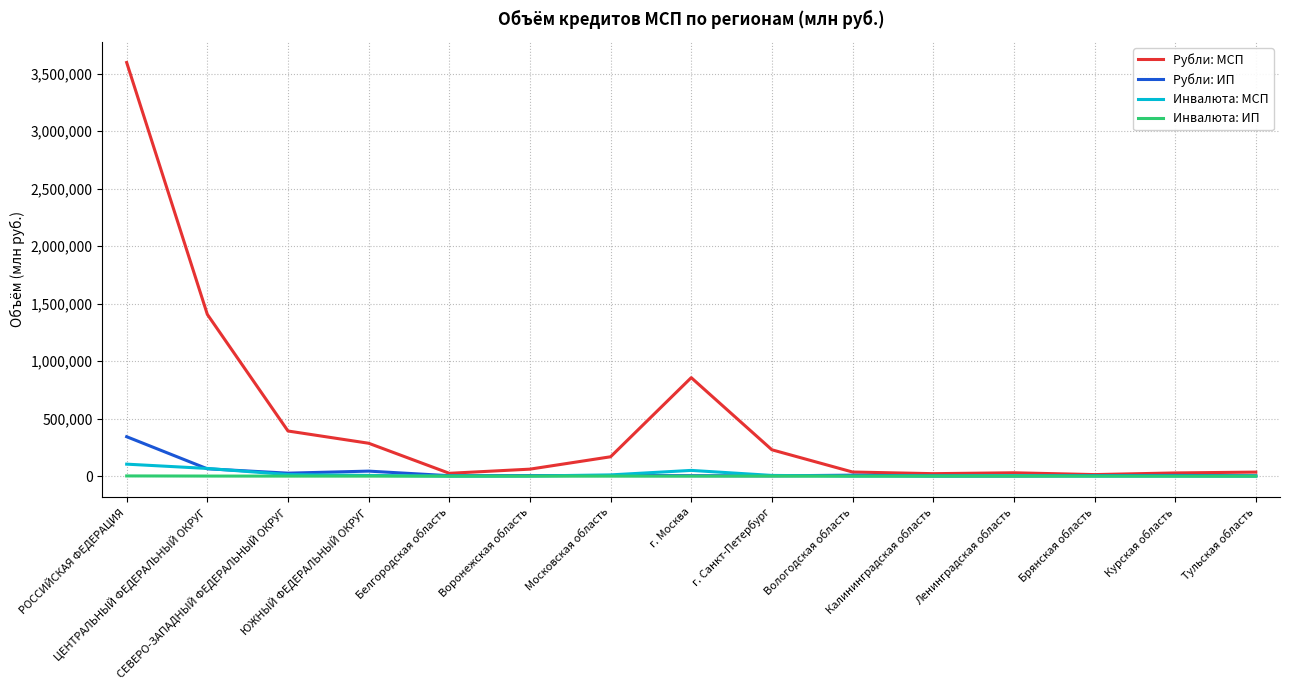

Which series has the widest spread of values?

Рубли: МСП